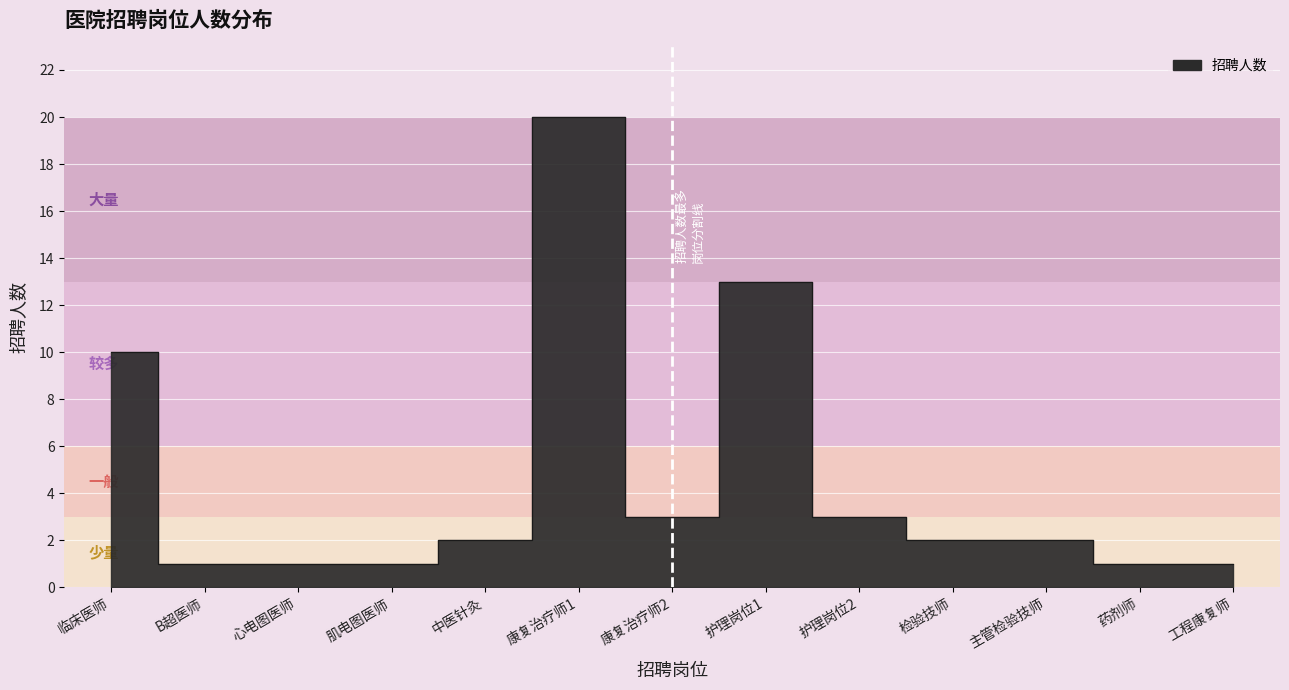

Reading right to left, what are all the values shown in this chart?

工程康复师=1	药剂师=1	主管检验技师=2	检验技师=2	护理岗位2=3	护理岗位1=13	康复治疗师2=3	康复治疗师1=20	中医针灸=2	肌电图医师=1	心电图医师=1	B超医师=1	临床医师=10